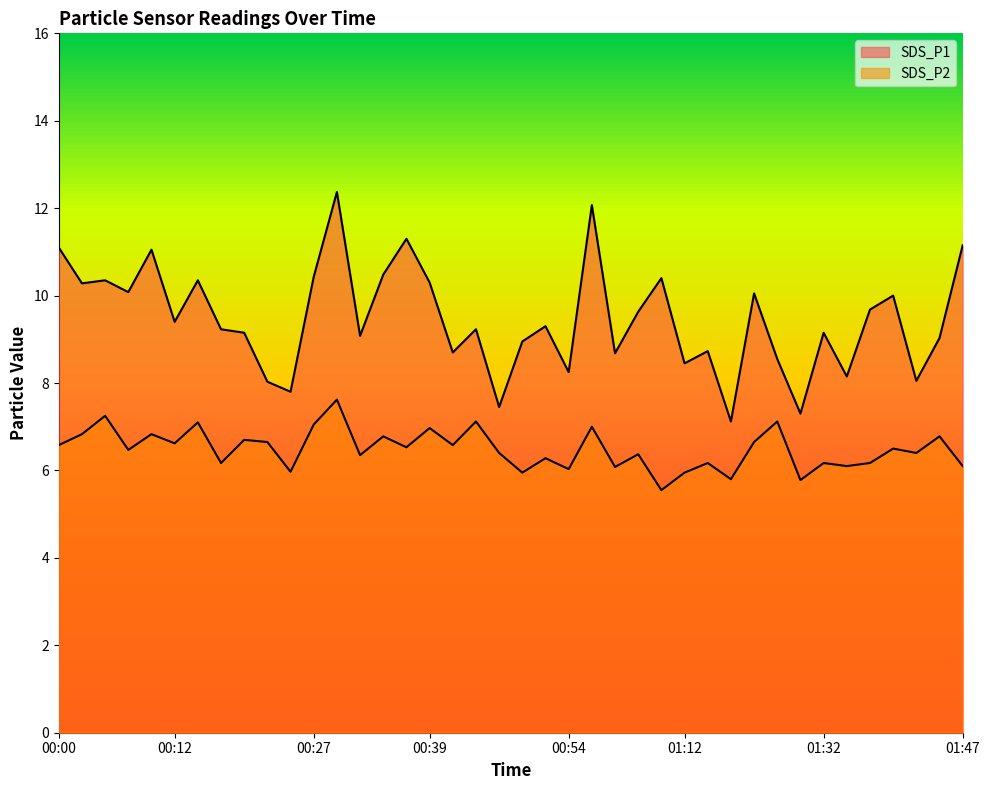

Read the SDS_P1 value at 01:40.

10.0